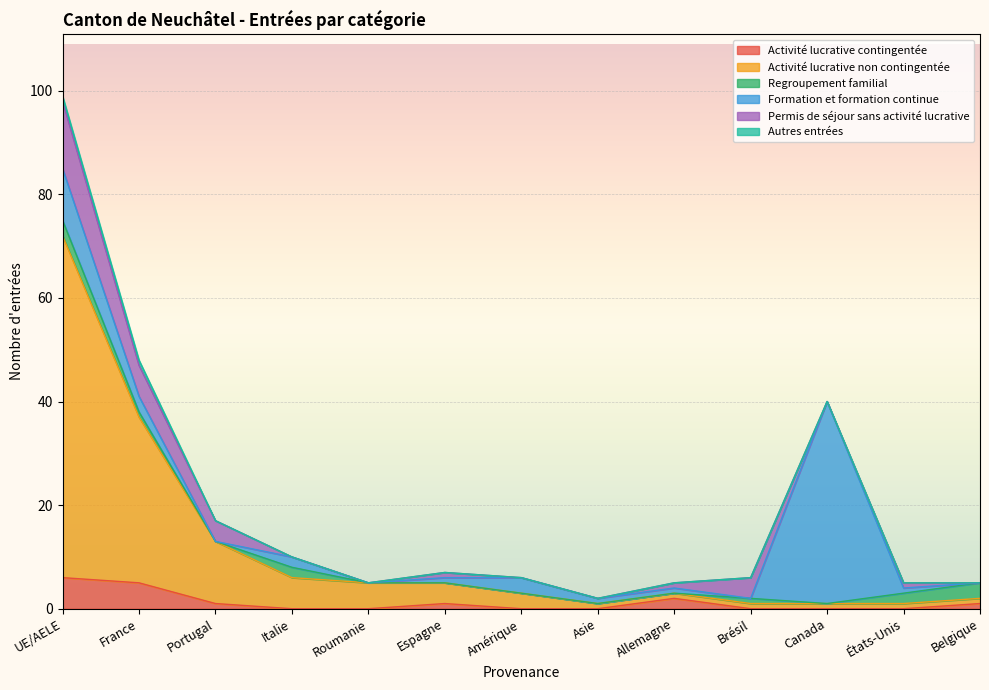

How many interior local peaks does the Activité lucrative contingentée series have?

2